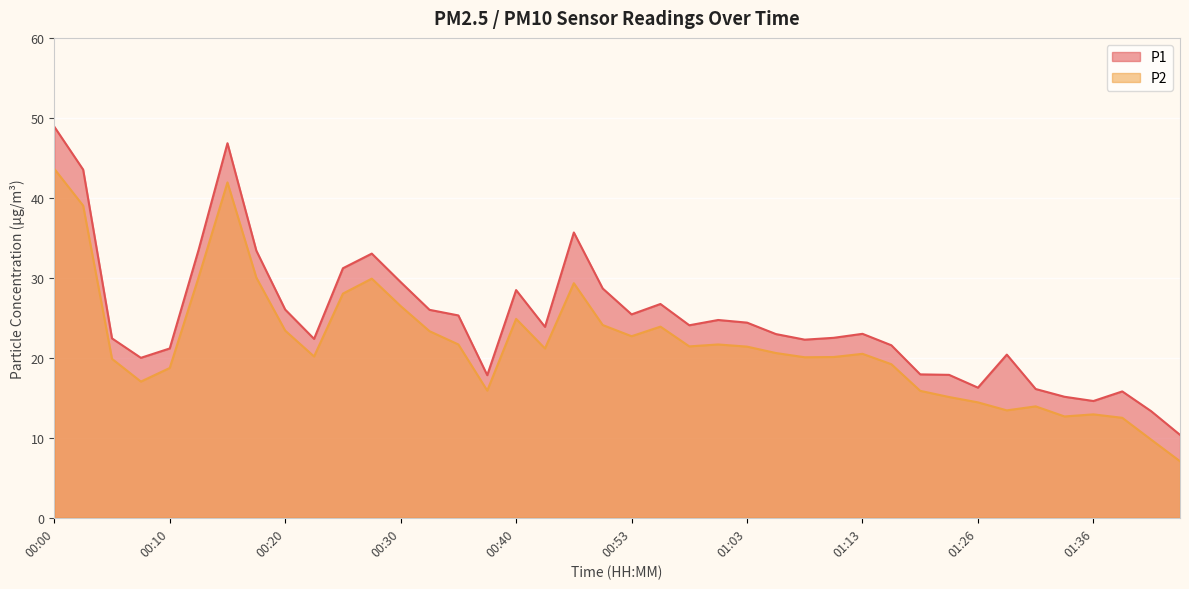

True or false: P2 has more than 1 interior local peaks.

True